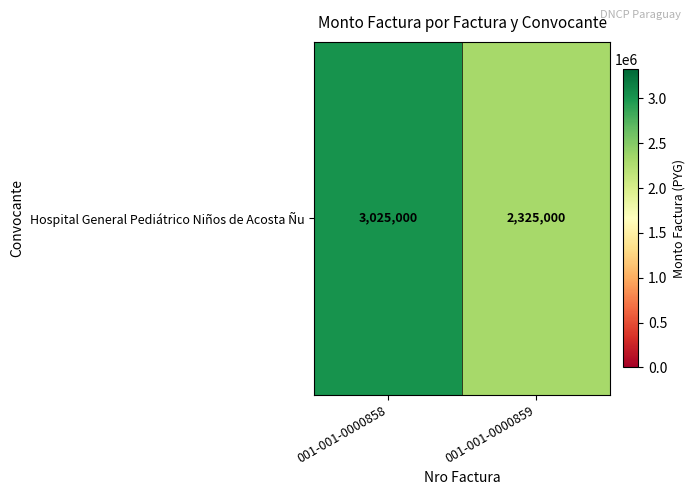

List the labels in order of value, smallest first.

001-001-0000859, 001-001-0000858